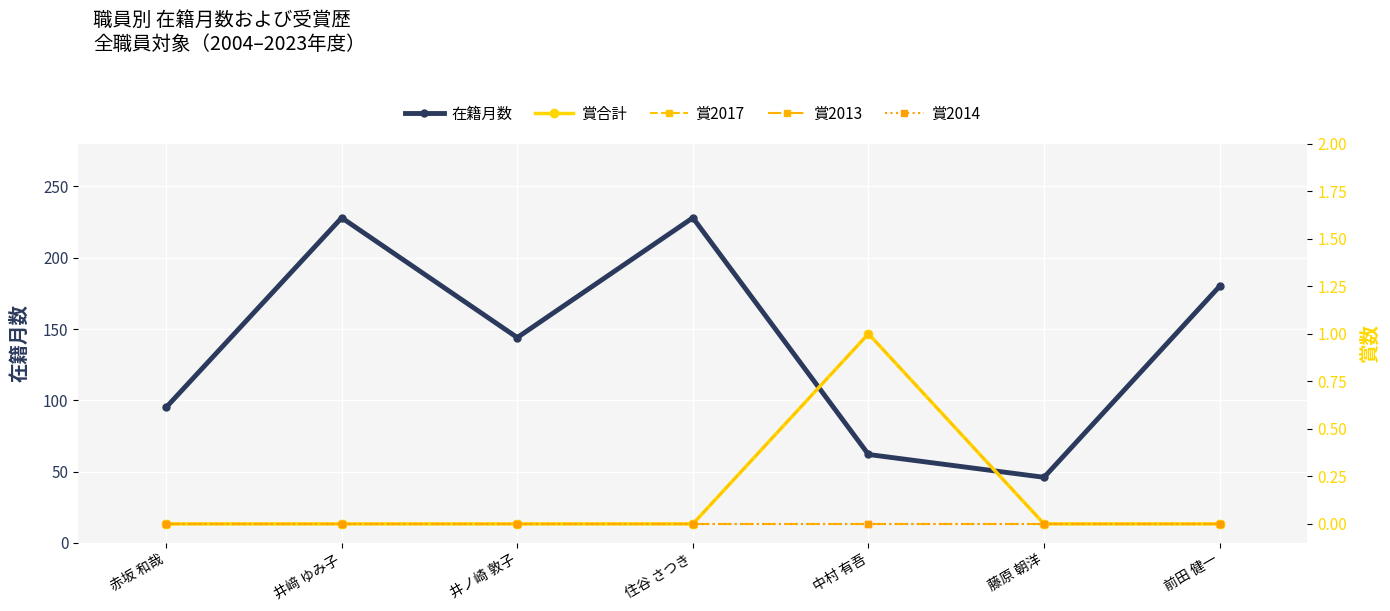

What is the sum of all 在籍月数 values?

983